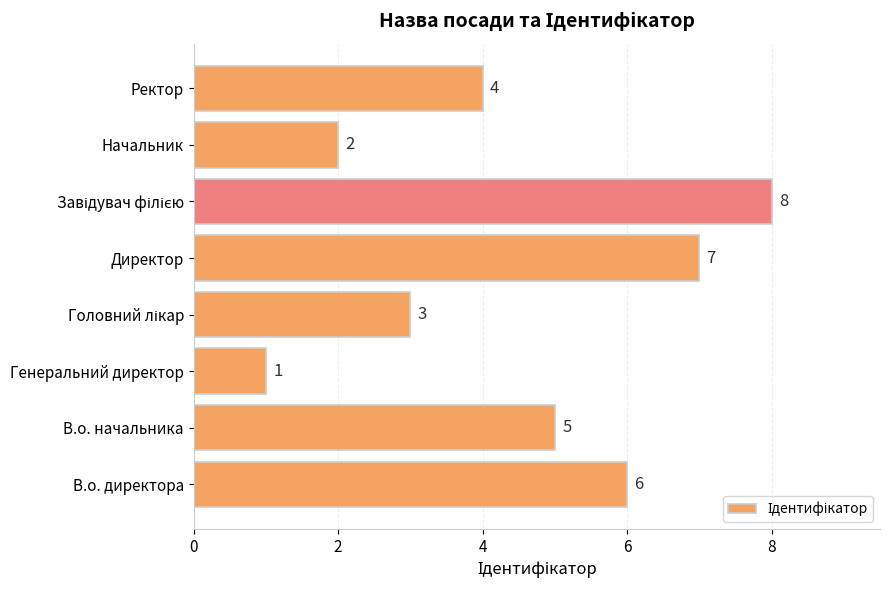

What is the sum of the values at Начальник and Ректор?

6